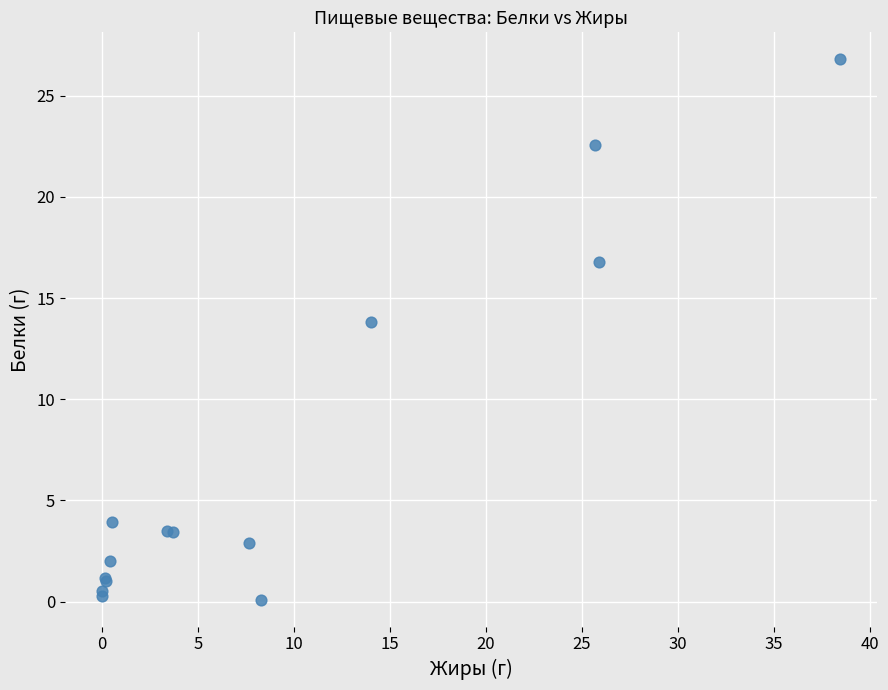

What Y value in the scatter plot is closest to 13?

13.8